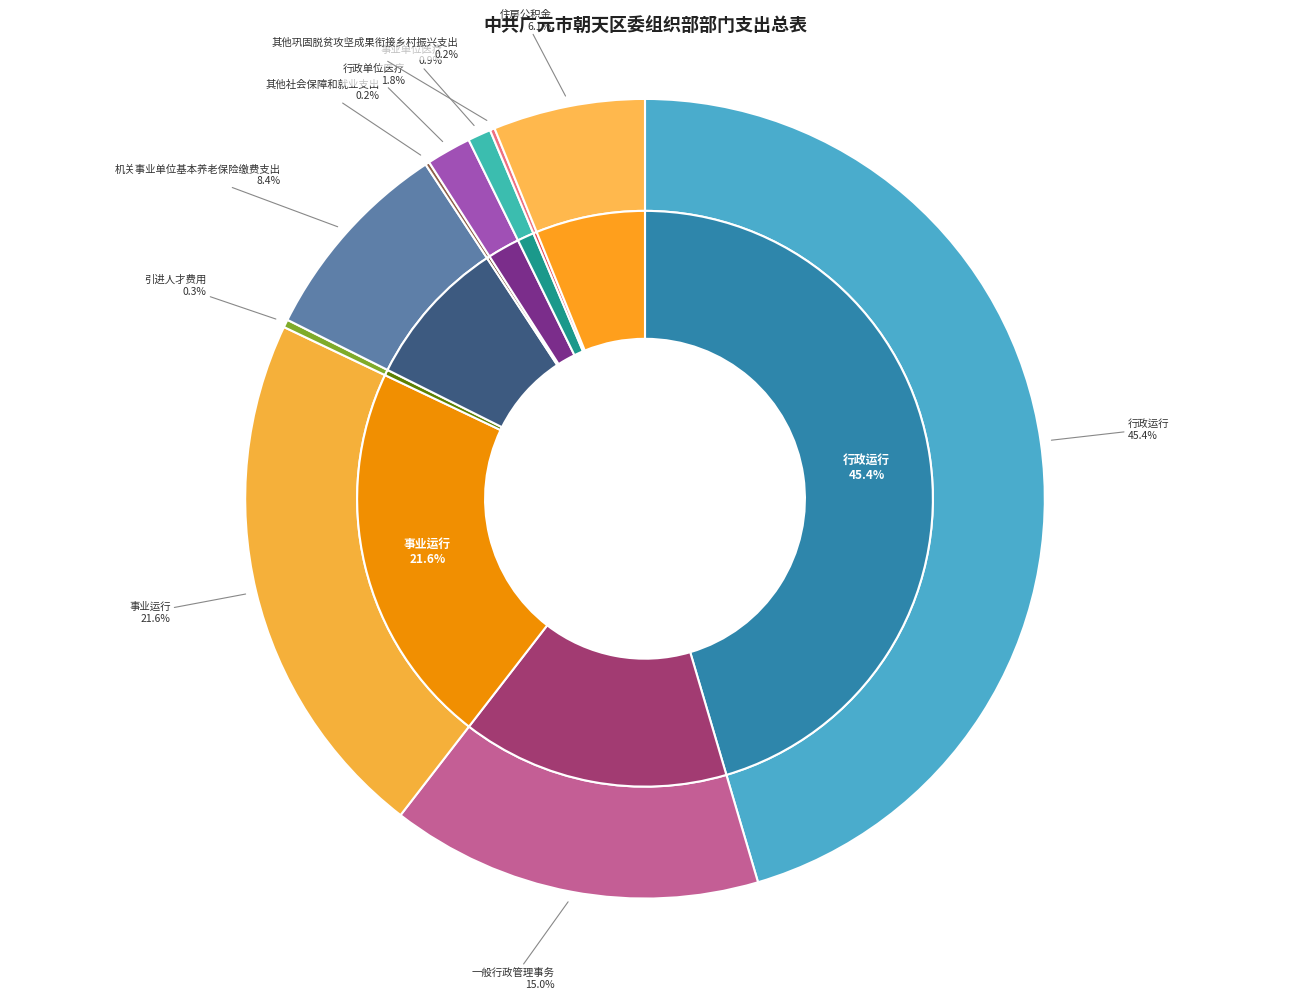

Do 行政单位医疗 and 行政运行 together represent more than half of the pie?

No